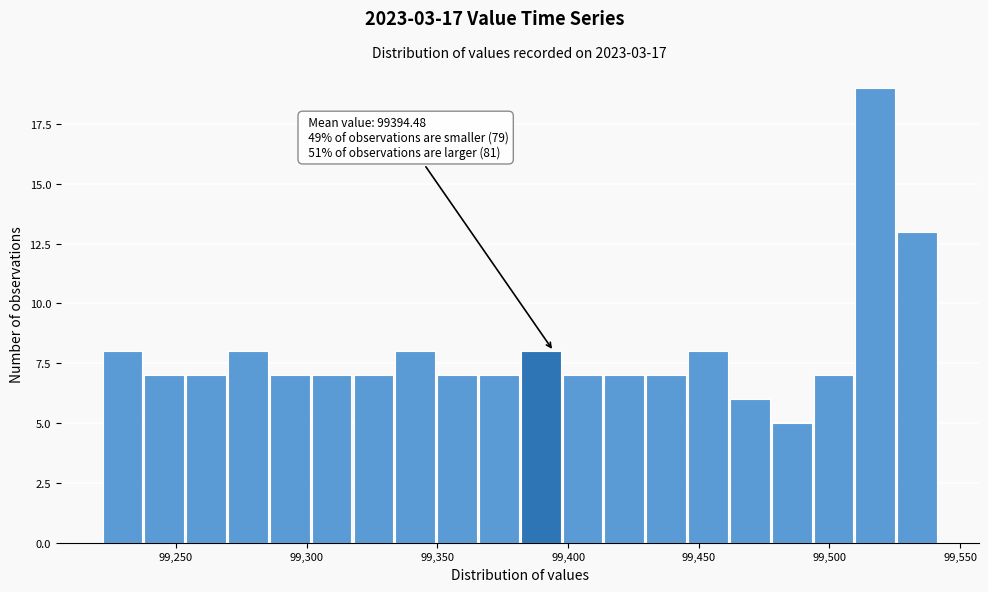

Read against the x-axis, roughly where is the centre of the tallest bar?

99520